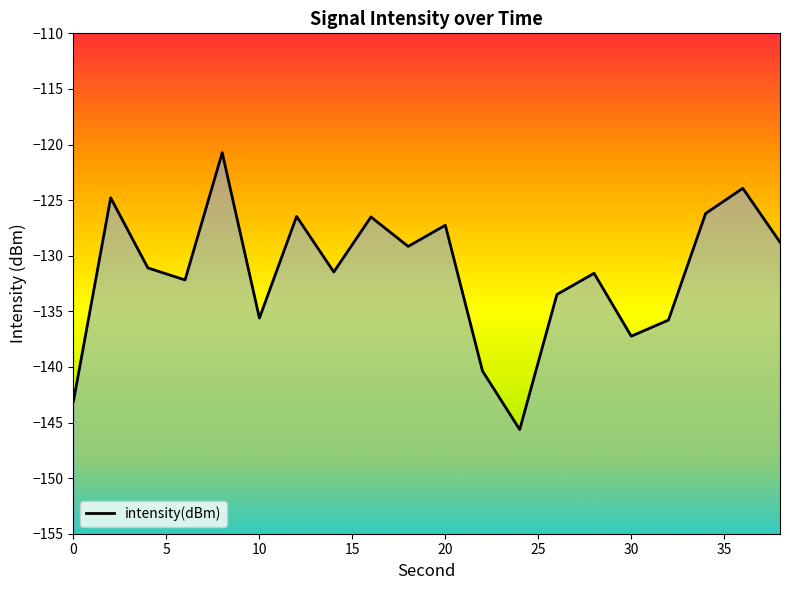

Rank the categories by value from highest to lowest.

8, 36, 2, 34, 12, 16, 20, 38, 18, 4, 14, 28, 6, 26, 10, 32, 30, 22, 0, 24